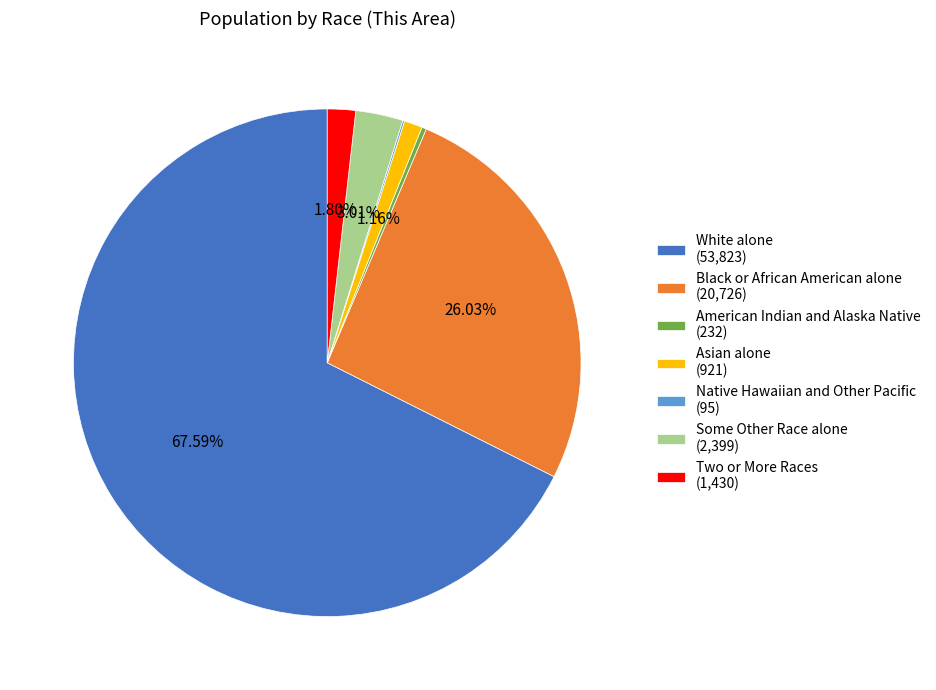

Which has a higher value, Some Other Race alone (2,399) or Black or African American alone (20,726)?

Black or African American alone (20,726)